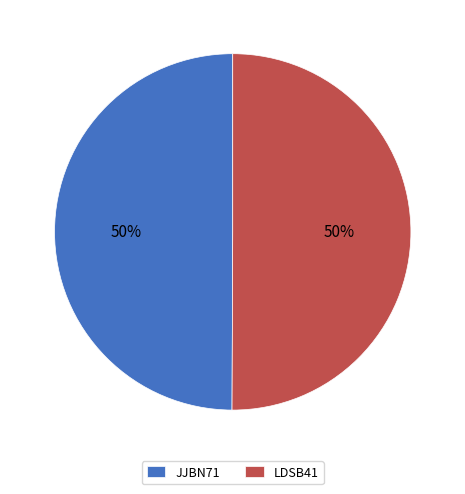

True or false: LDSB41 accounts for 50% of the total.

True